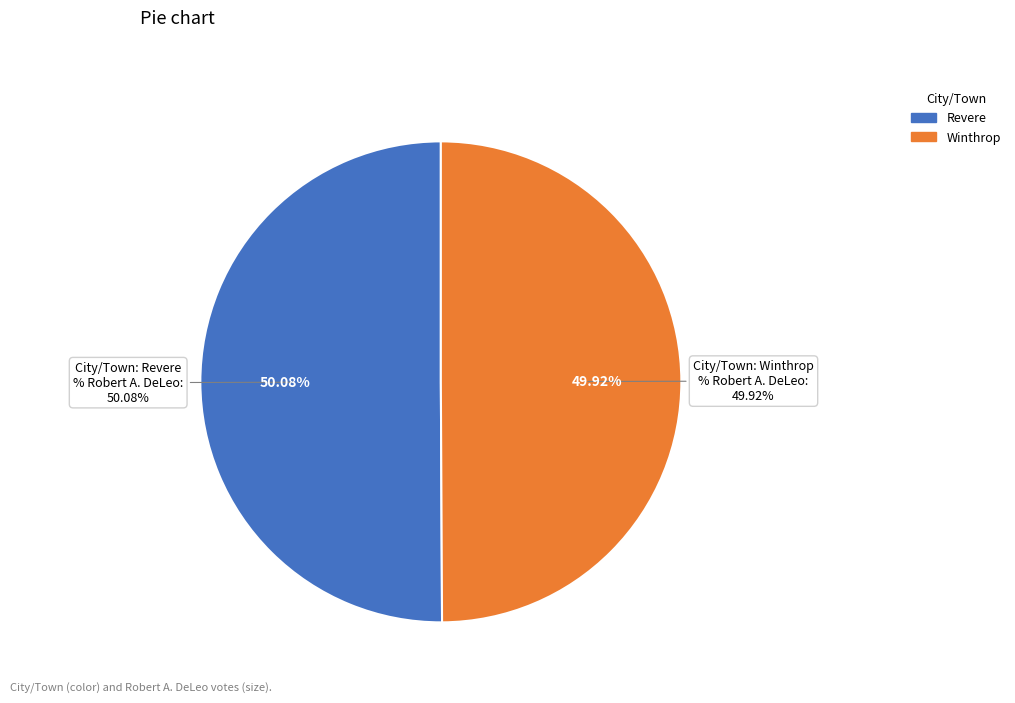

How many segments does this pie chart have?

2